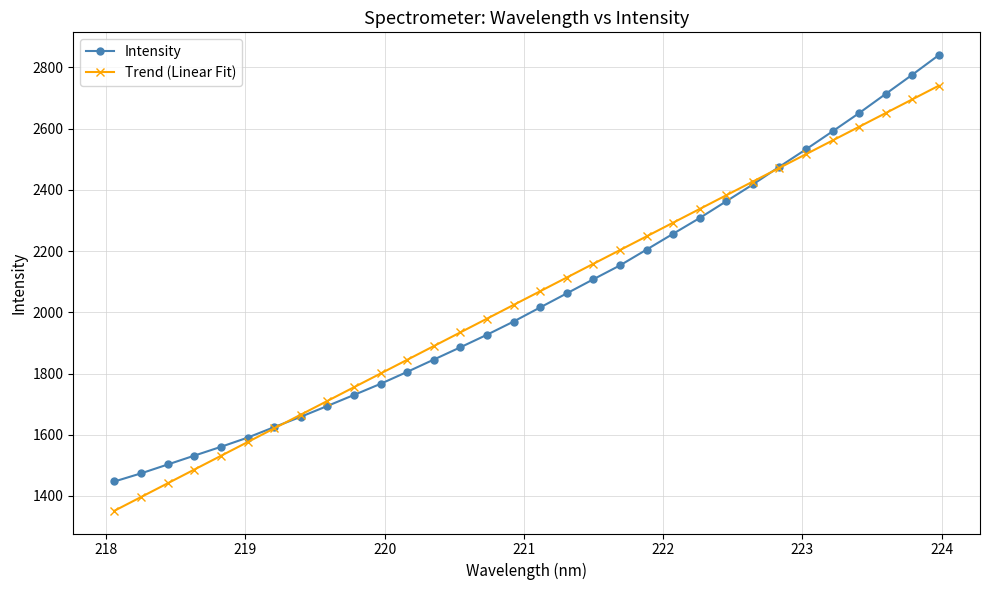

How many intersections are there between Intensity and Trend (Linear Fit)?

2